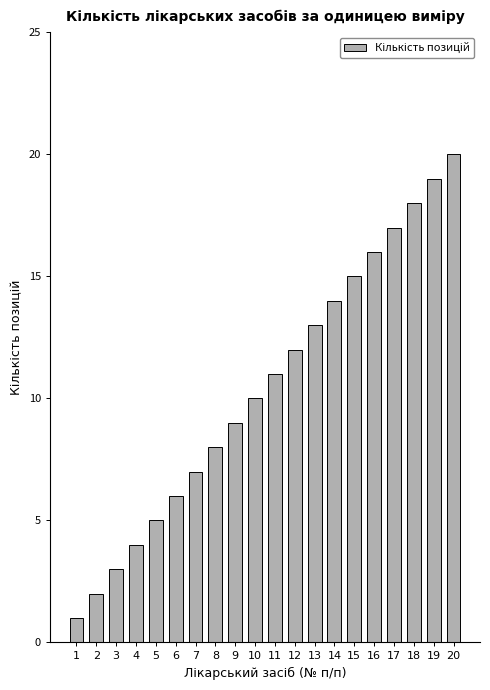

The chart shows a value of 19 at 19. True or false?

True